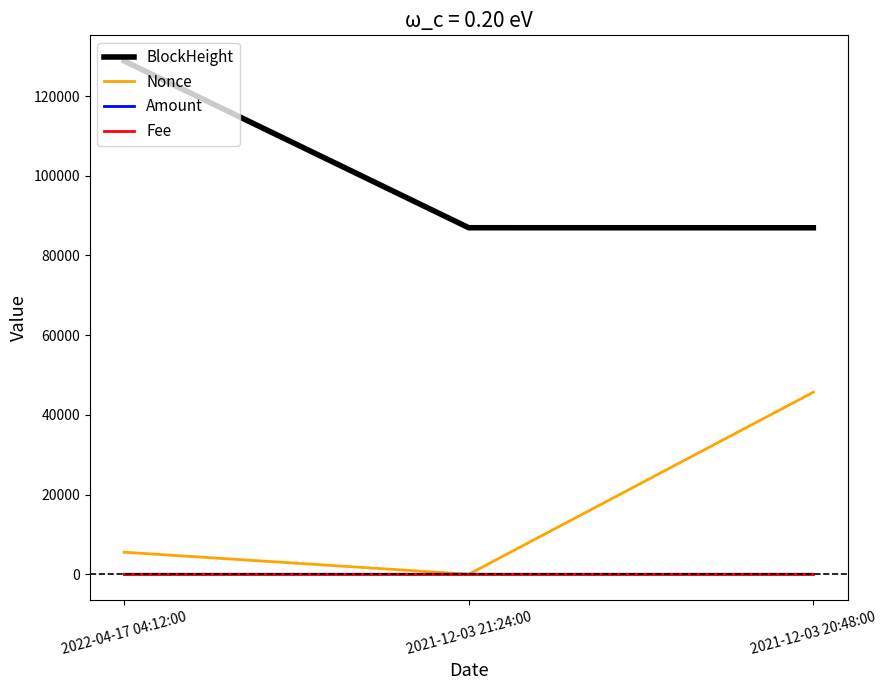

What is the average value of the Amount series?

0.4